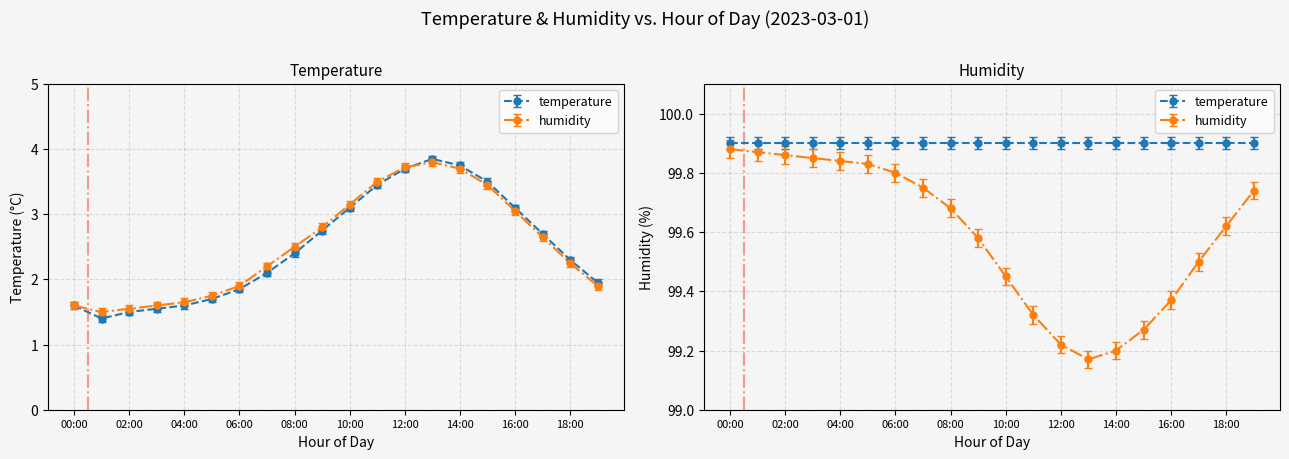

How many lines are shown in the chart?

2